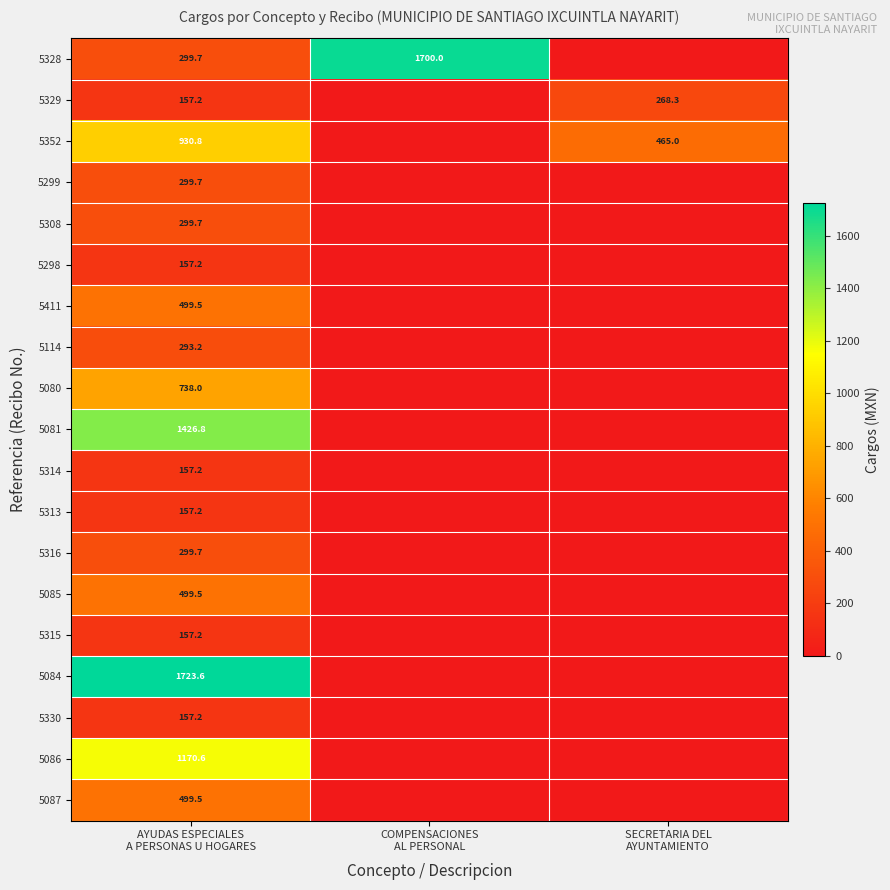

How many values in 5411 are above zero?

1